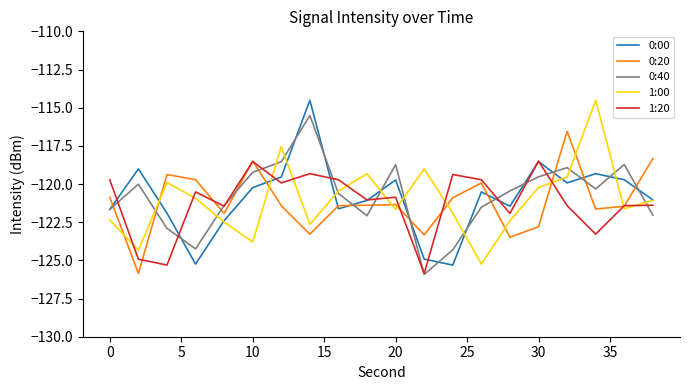

What is the smallest value displayed?

-125.9